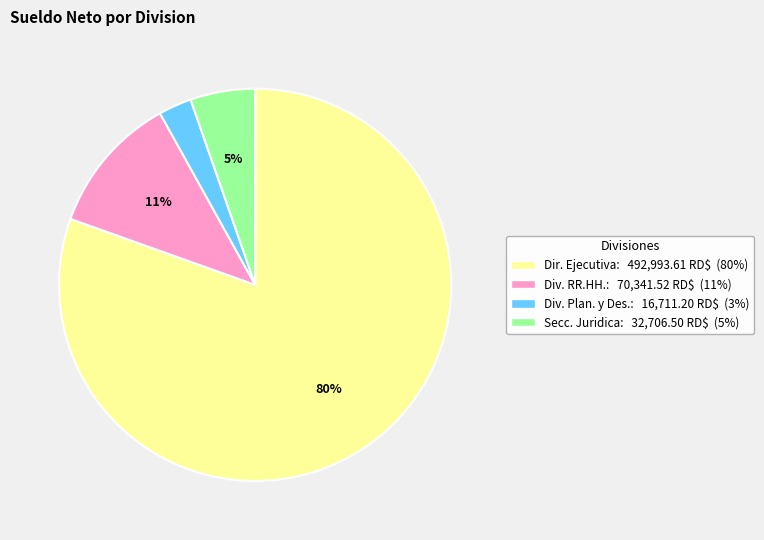

What percentage is the Div. Plan. y Des.: 16,711.20 RD$ (3%) slice, to the nearest percent?

3%